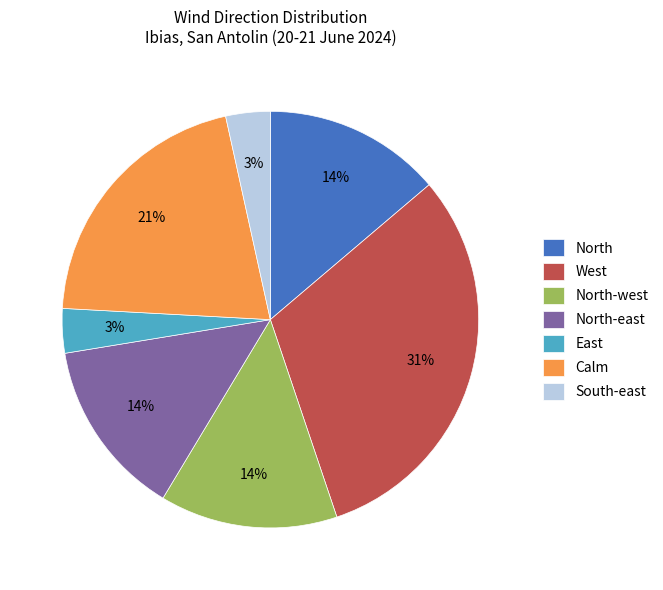

Do West and North together represent more than half of the pie?

No